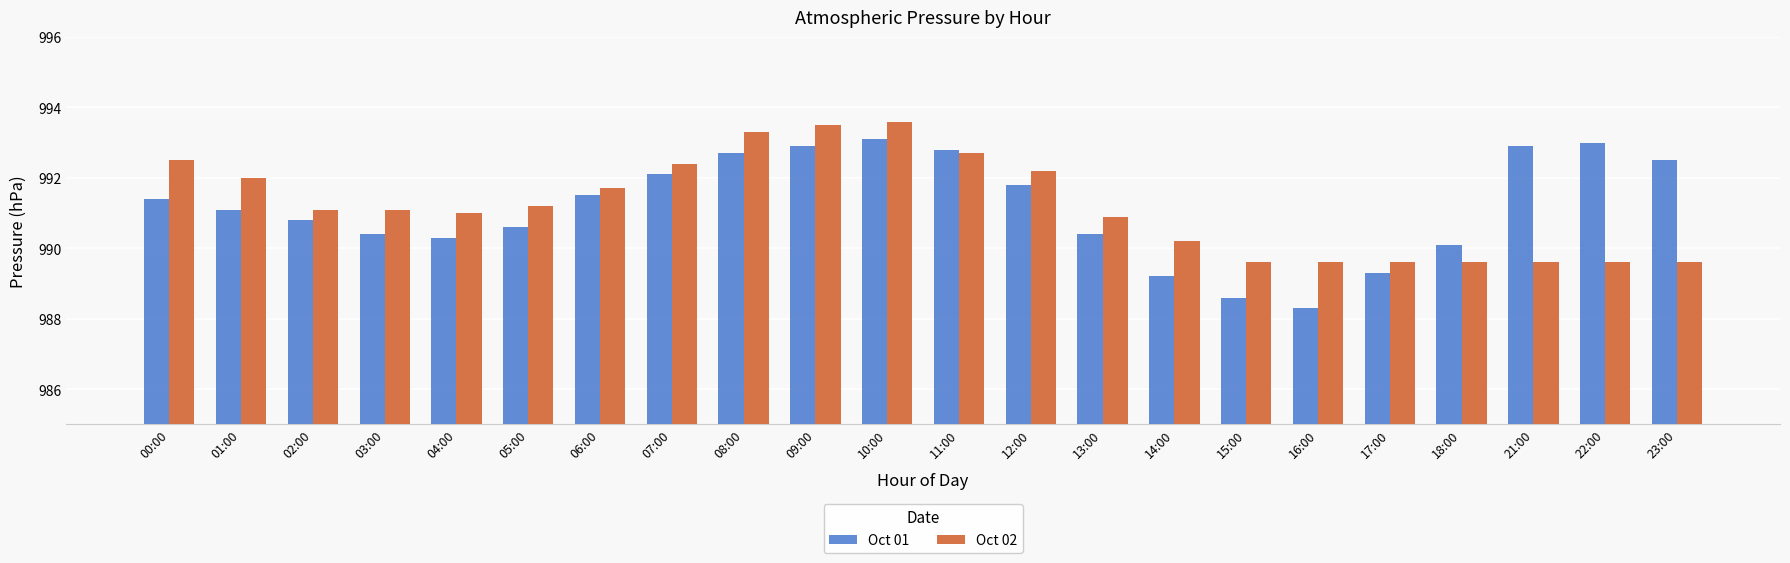

List the series in order of their peak value, lowest first.

Oct 01, Oct 02